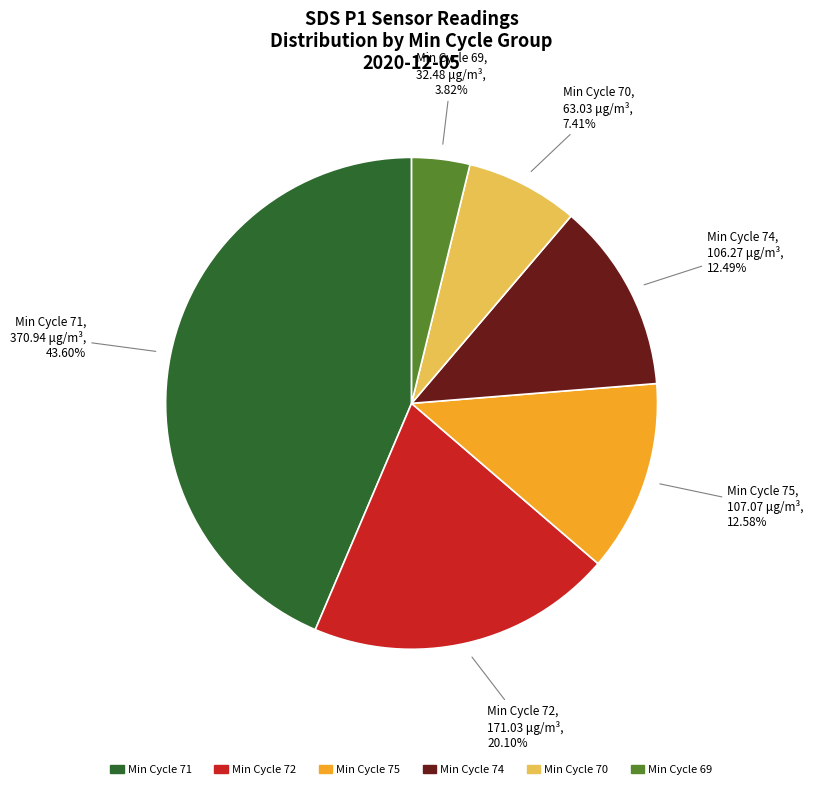

Is there a majority slice in this chart?

No